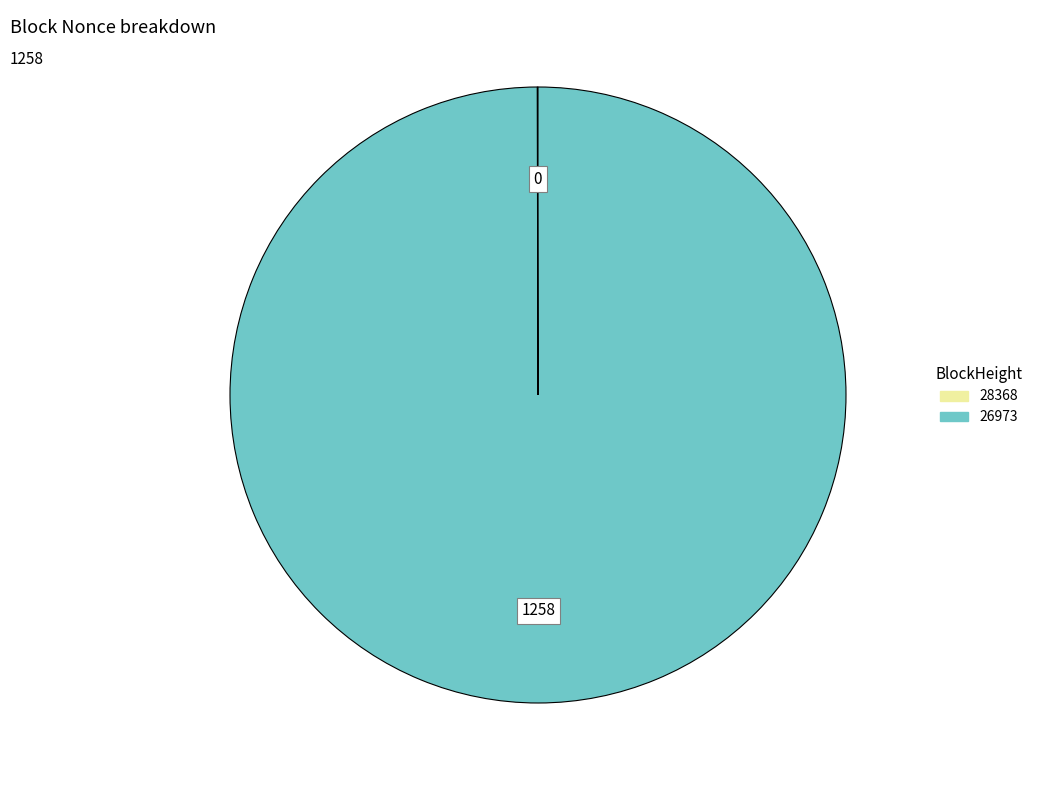

Does any single category account for the majority?

Yes